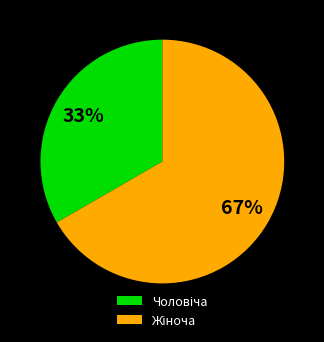

Does any single category account for the majority?

Yes